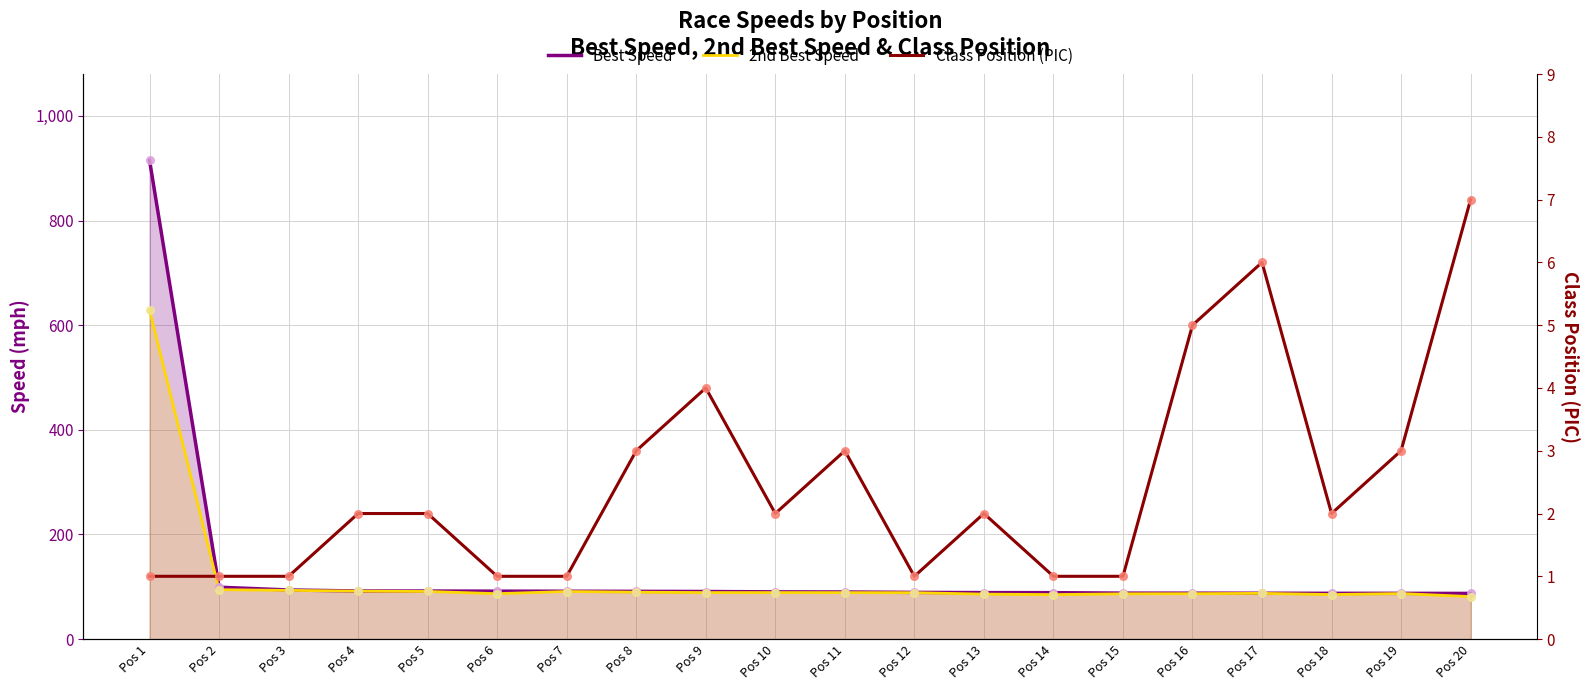

What is the total value across all series at Pos 3?

188.0